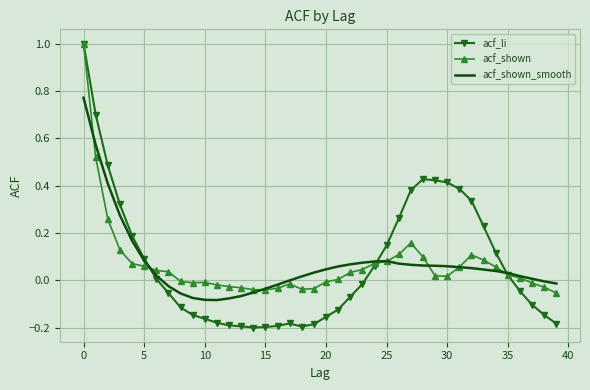

What is the greatest value displayed?

1.0